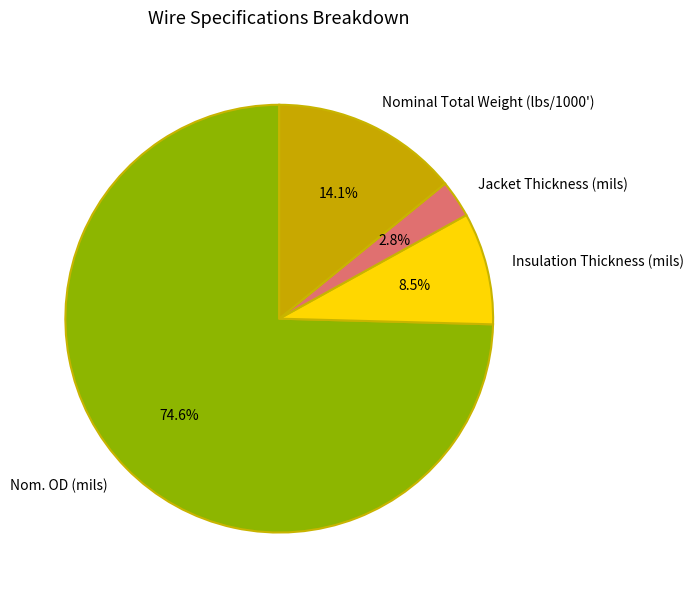

Count the number of slices in the pie.

4